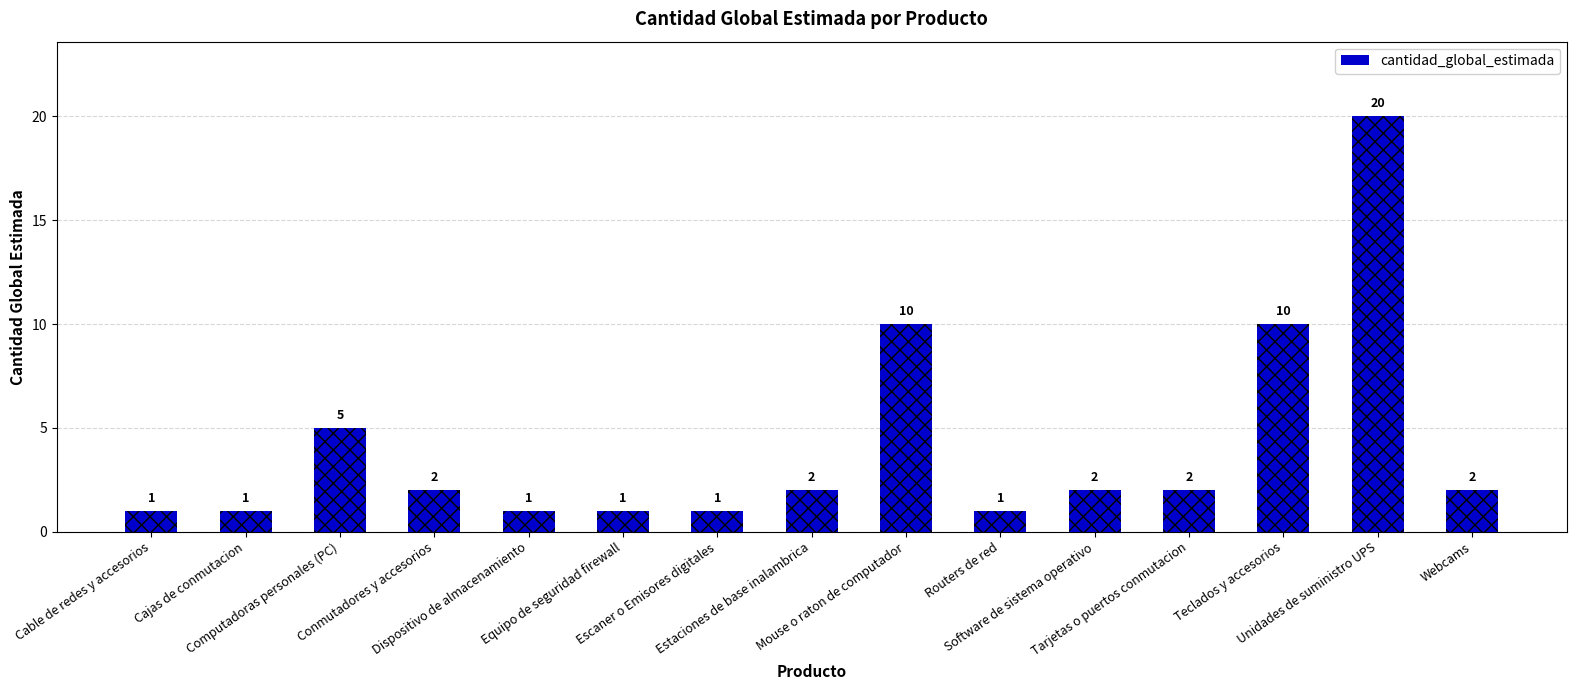

The chart shows a value of 0 at Dispositivo de almacenamiento. True or false?

False